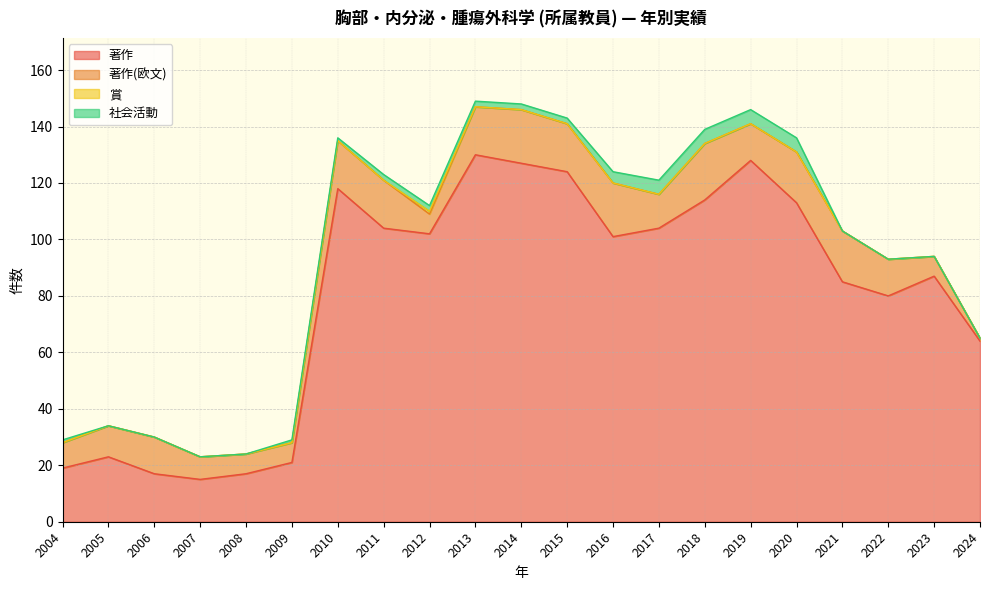

Does the chart display data point markers on the line(s)?

No